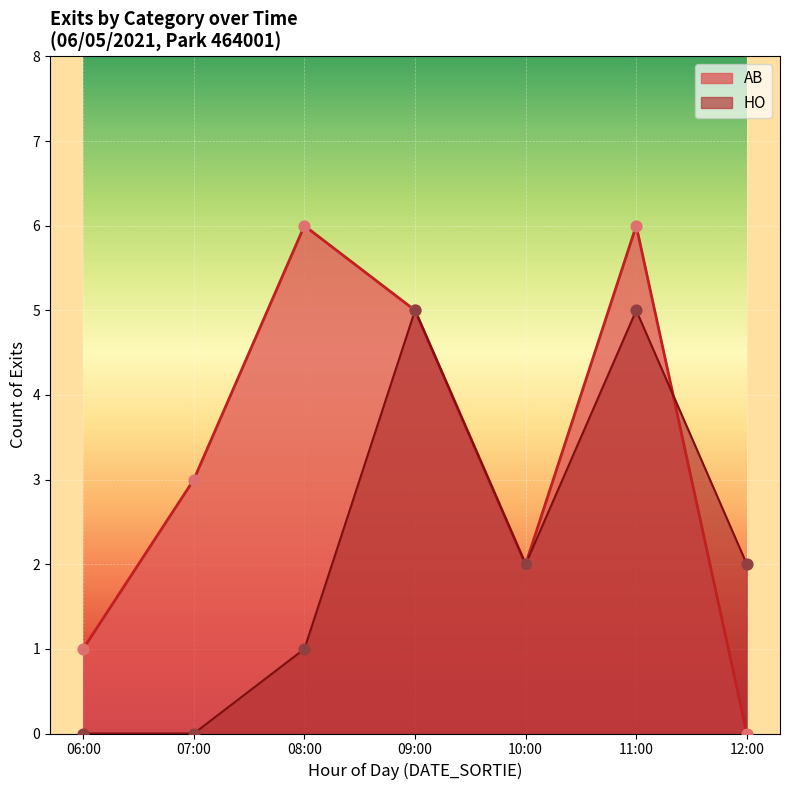

What is the total value across all series at 07:00?

3